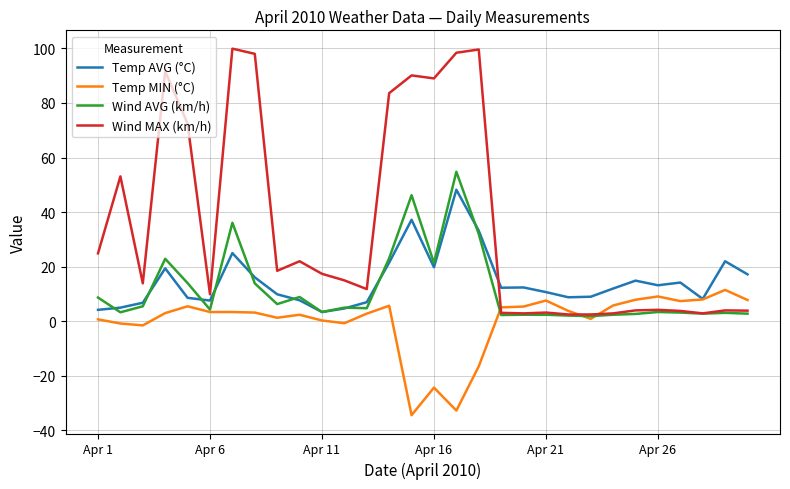

How many lines are shown in the chart?

4